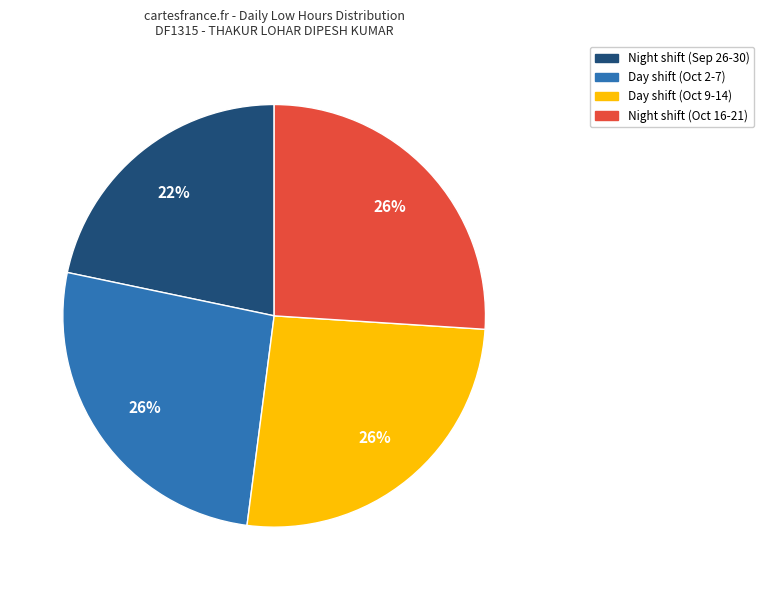

To the nearest percent, what is the average slice percentage?

25%